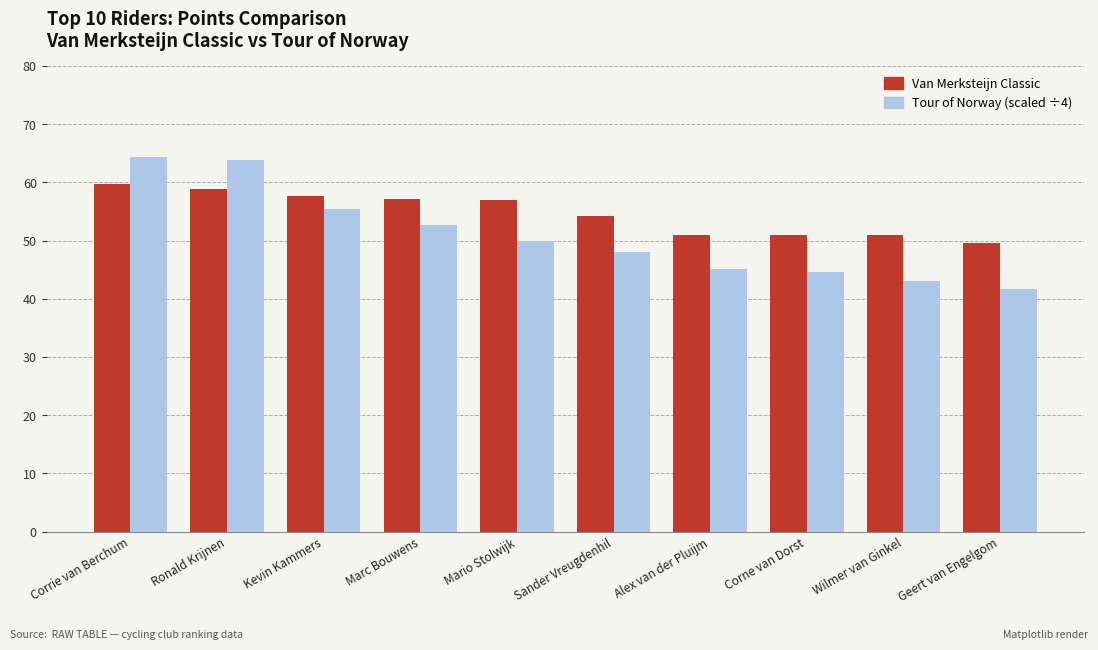

Are the bars grouped side by side (vs. stacked)?

Yes